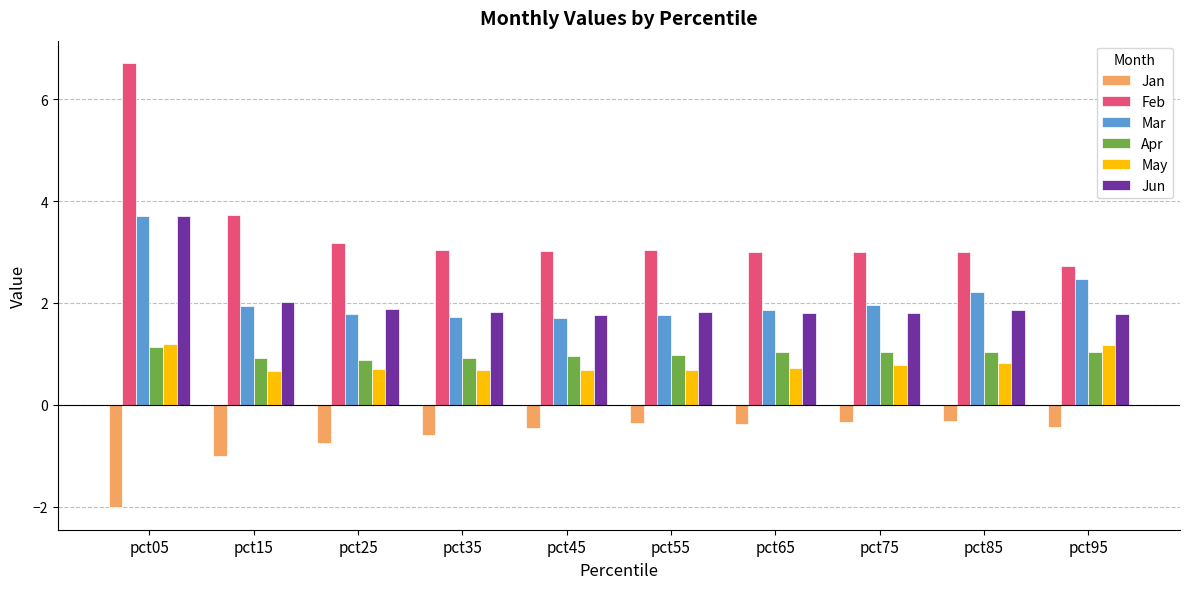

What is the difference between the maximum and minimum values in the Jan series?

1.7